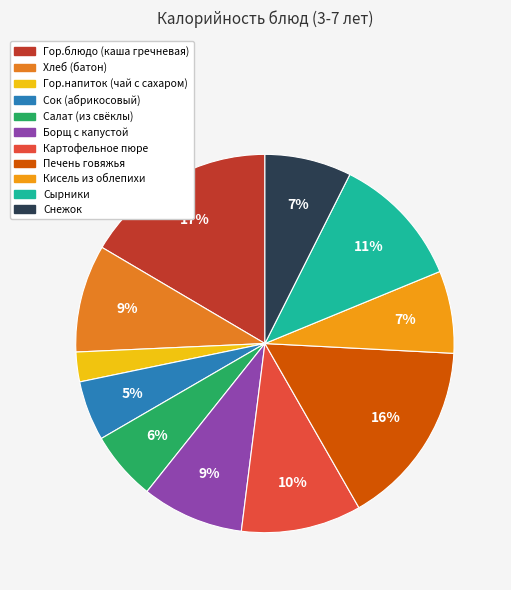

What percentage do Салат (из свёклы) and Гор.блюдо (каша гречневая) together represent?

22.4%